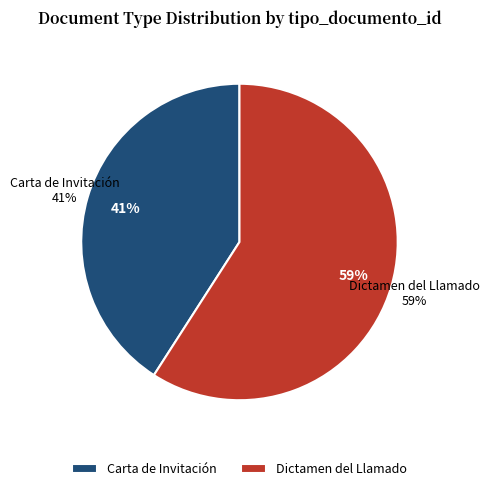

Does Carta de Invitación account for over 50% of the chart?

No